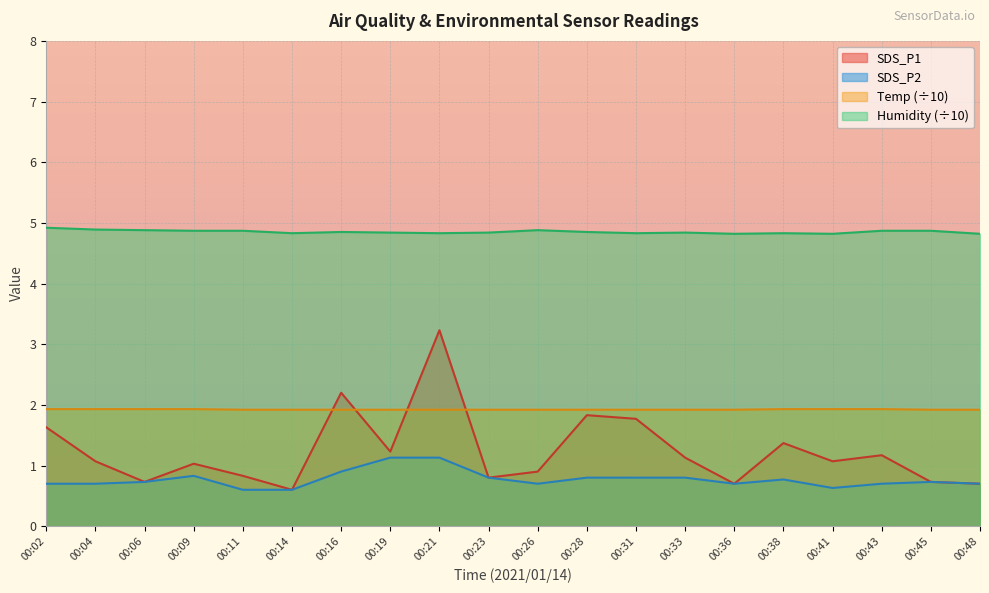

Rank the series by their maximum value, from highest to lowest.

Humidity (÷10), SDS_P1, Temp (÷10), SDS_P2